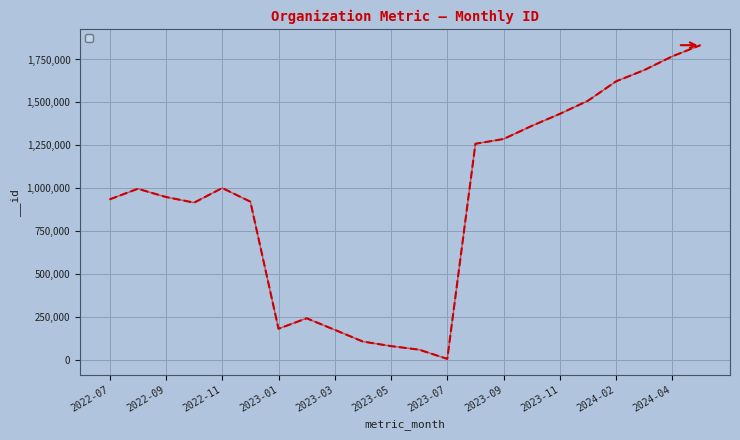

Rank the categories by value from lowest to highest.

2023-07, 2023-06, 2023-05, 2023-04, 2023-03, 2023-01, 2023-02, 2022-10, 2022-12, 2022-07, 2022-09, 2022-08, 2022-11, 2023-08, 2023-09, 2023-10, 2023-11, 2023-12, 2024-02, 2024-03, 2024-04, 2024-05